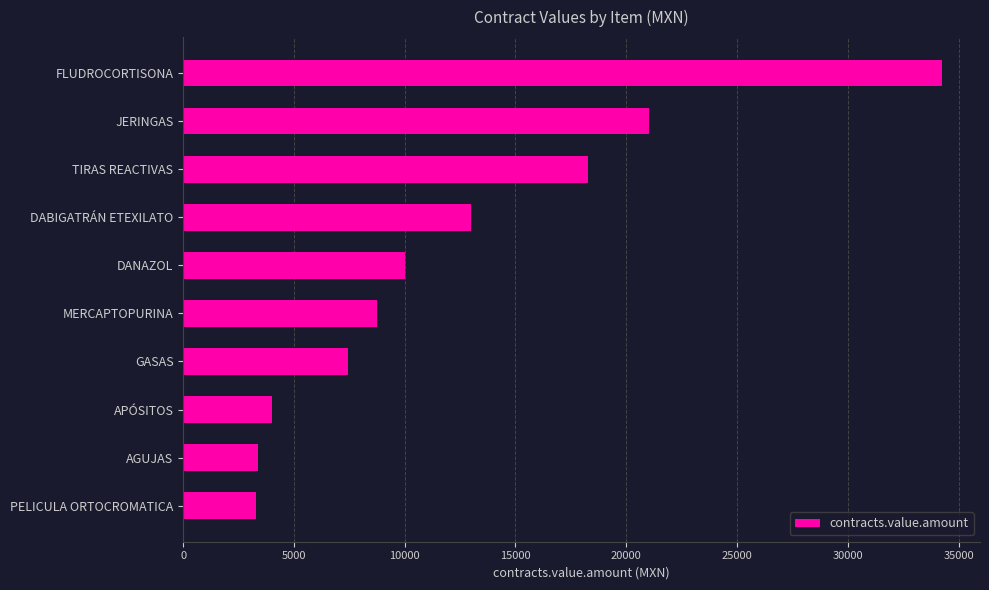

What is the ratio of the value at JERINGAS to the value at DABIGATRÁN ETEXILATO?

1.6